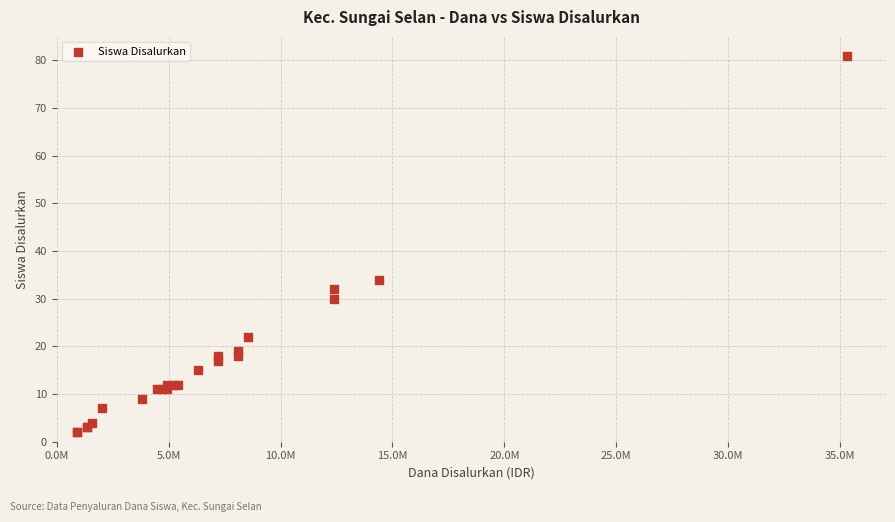

What Y value in the scatter plot is closest to 41?

34